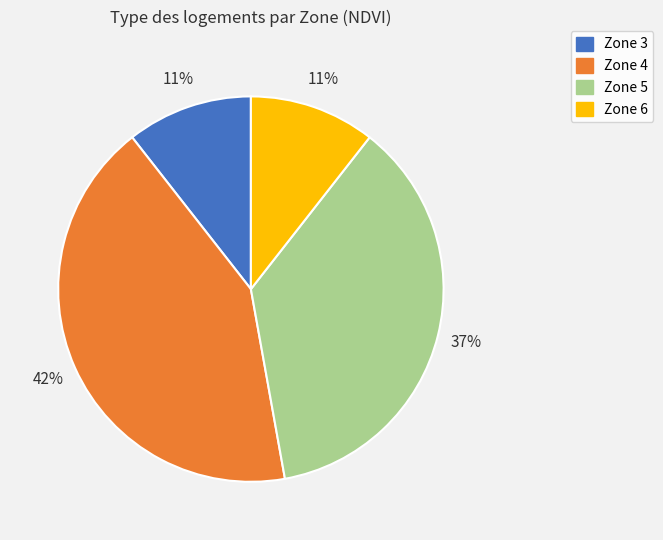

To the nearest percent, what portion does Zone 4 represent?

42%